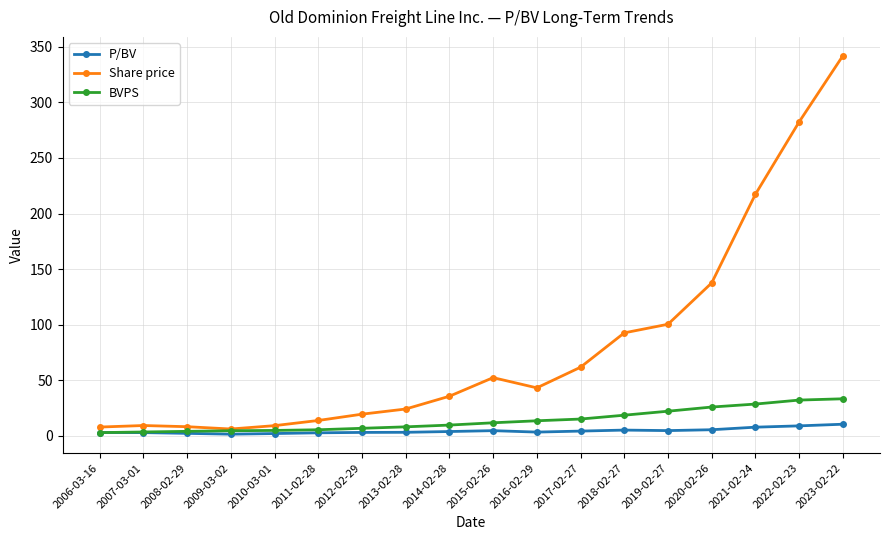

Which series has the largest total across all categories?

Share price